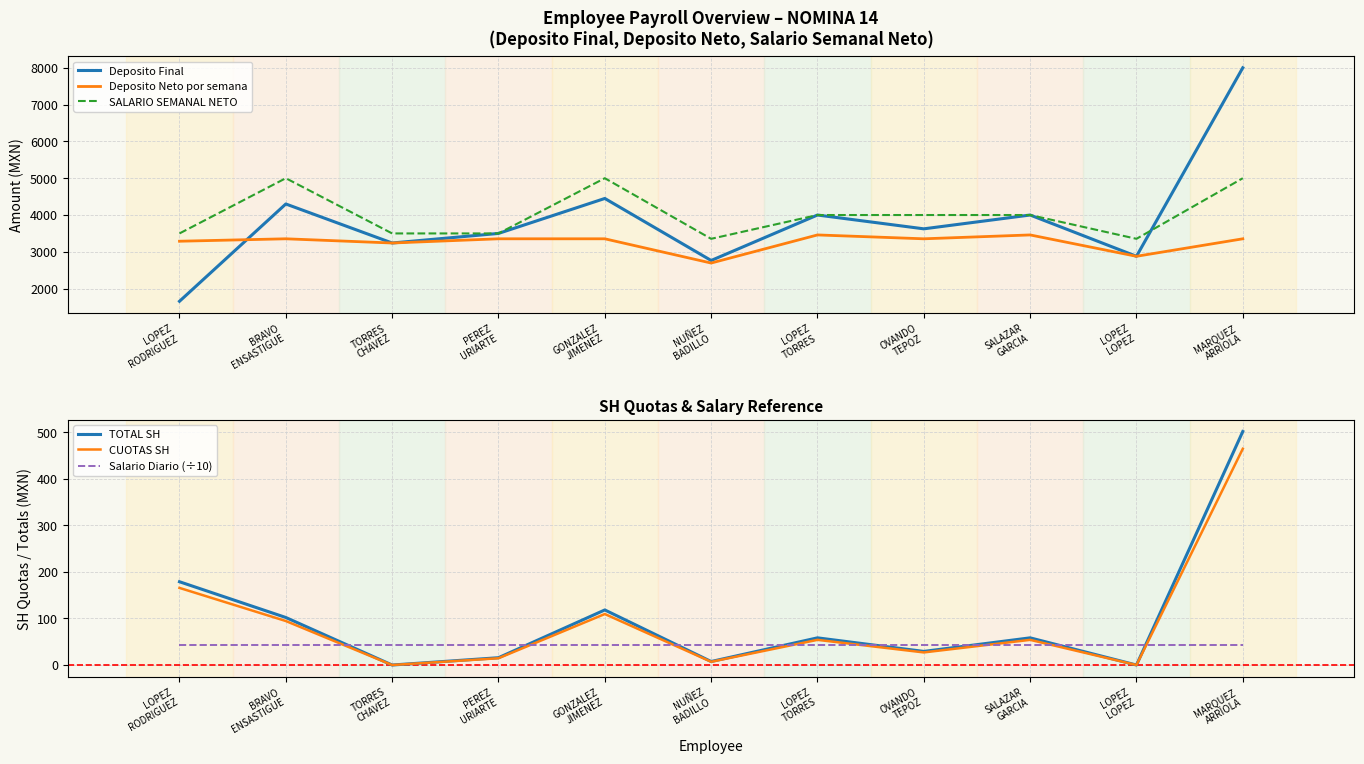

Reading left to right, extract all data points from this chart.

Deposito Final: 1656.8	4300.0	3240.0	3500.0	4450.0	2765.3	4000.0	3625.0	4000.0	2879.0	8000.0
Deposito Neto por semana: 3288.2	3354.4	3240.0	3354.4	3354.2	2695.6	3459.2	3354.2	3459.2	2879.0	3354.2
SALARIO SEMANAL NETO: 3500.0	5000.0	3500.0	3500.0	5000.0	3354.0	4000.0	4000.0	4000.0	3354.0	5000.0
TOTAL SH: 178.9	102.1	0.0	15.7	118.3	7.5	58.4	29.2	58.4	0.0	501.7
CUOTAS SH: 165.7	94.6	0.0	14.6	109.6	7.0	54.1	27.1	54.1	0.0	464.6
Salario Diario (÷10): 42.0	42.0	42.0	42.0	42.0	42.0	42.0	42.0	42.0	42.0	42.0